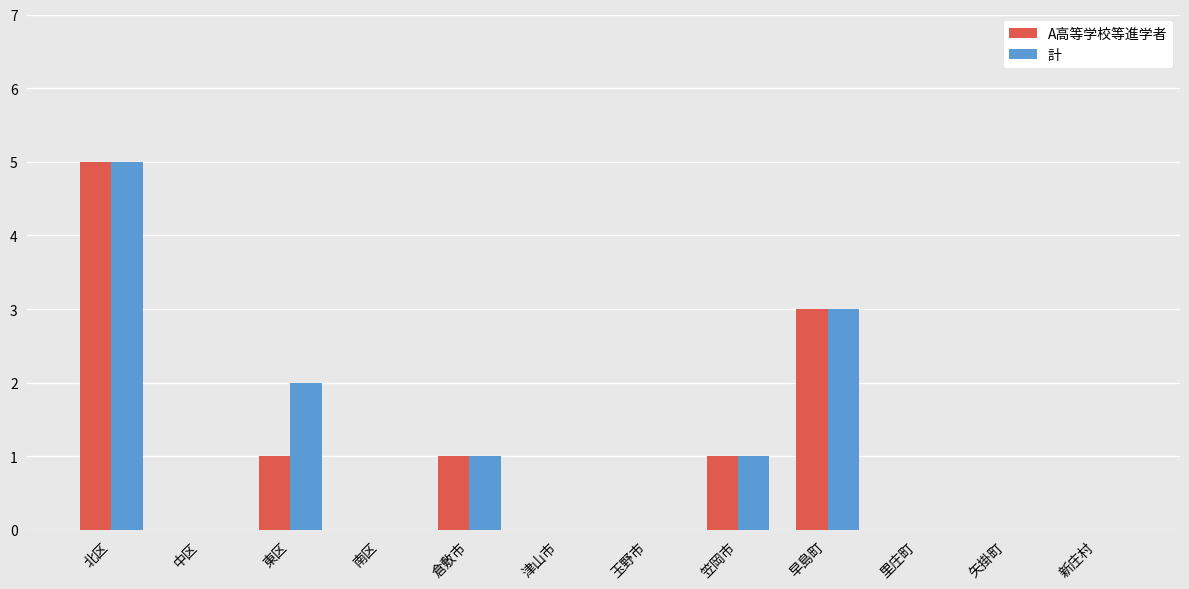

What is the maximum value shown in the chart?

5